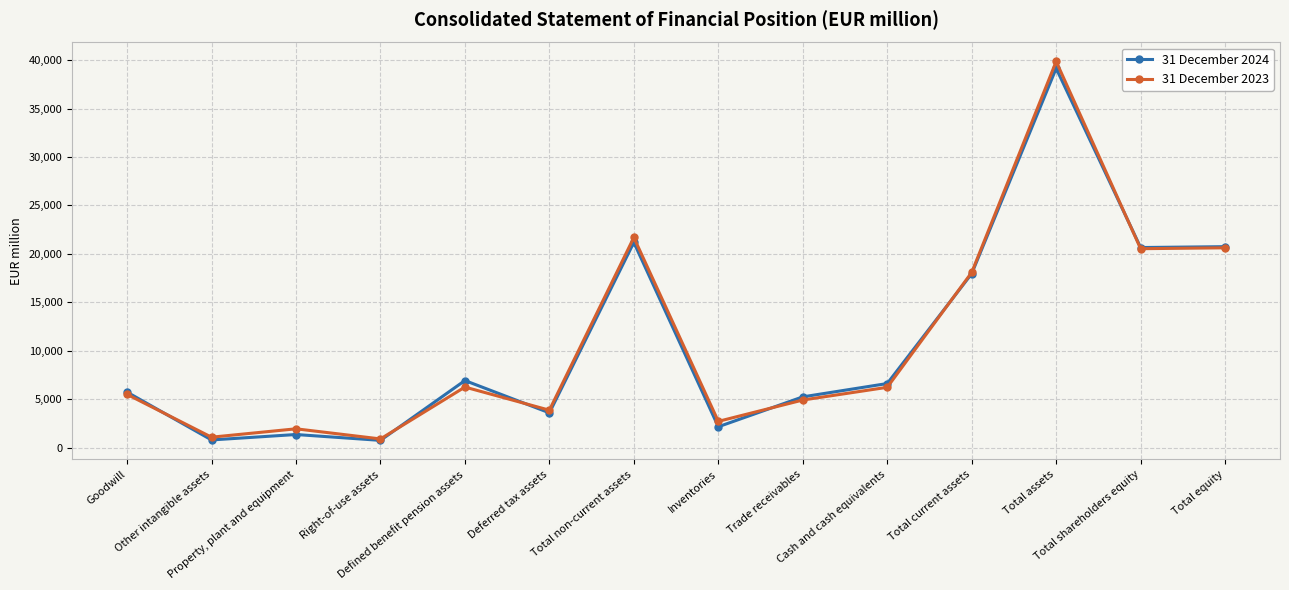

How many lines are shown in the chart?

2